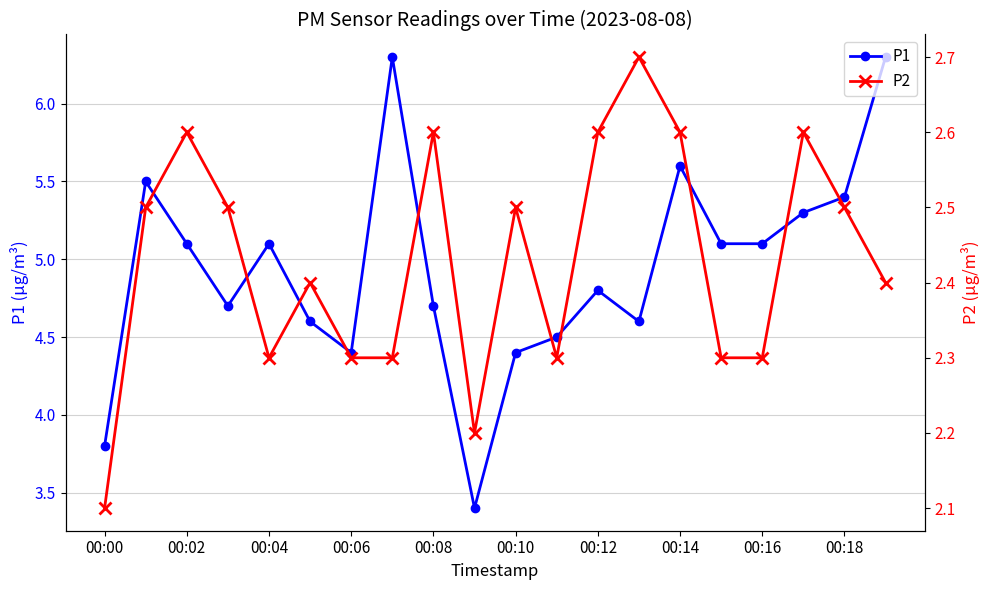

The P1 series shows 5.1 at 00:04. True or false?

True